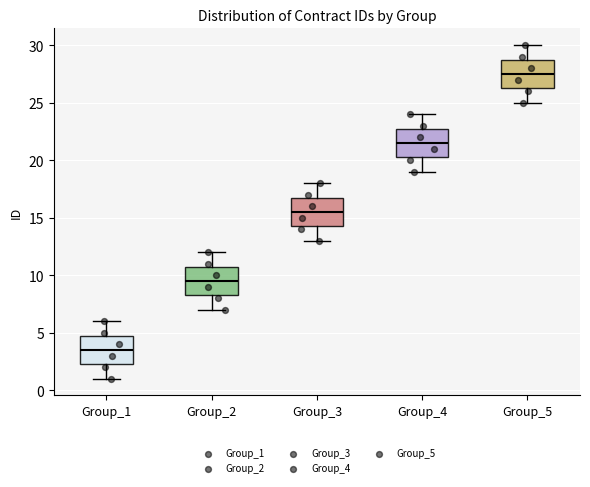

Reading left to right, read every box against the y-axis: the position of its median line, the range the box covers, and the ends of its whiskers. The values are not printed on the chart, so give them approximately, as read against the axis.

Group_1: median 3.5, box 2.5 to 5.0, whiskers 1.0 to 6.0
Group_2: median 9.5, box 8.5 to 11.0, whiskers 7.0 to 12.0
Group_3: median 15.5, box 14.5 to 17.0, whiskers 13.0 to 18.0
Group_4: median 21.5, box 20.5 to 23.0, whiskers 19.0 to 24.0
Group_5: median 27.5, box 26.5 to 29.0, whiskers 25.0 to 30.0